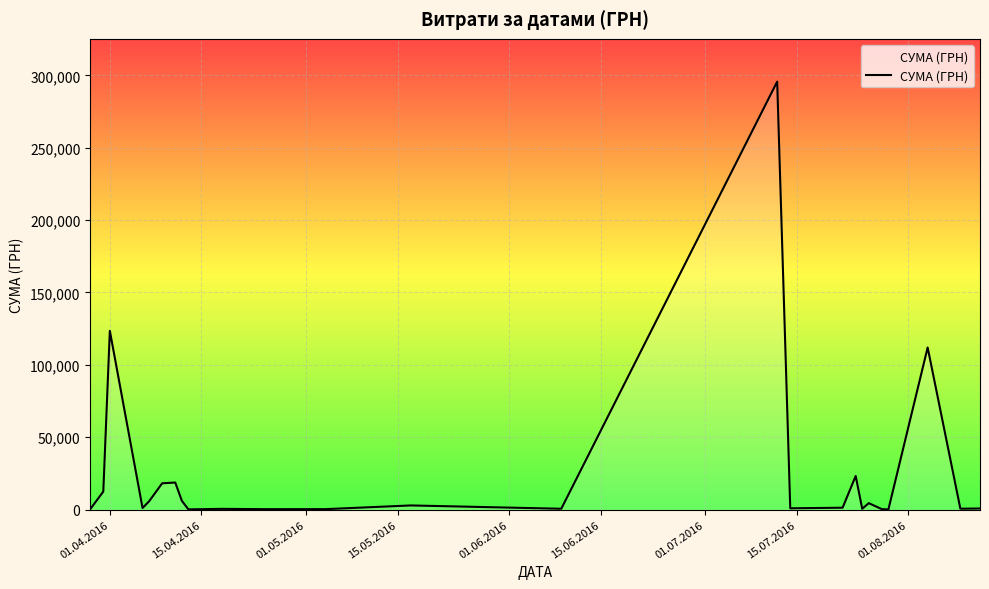

What is the maximum value shown in the chart?

295638.6